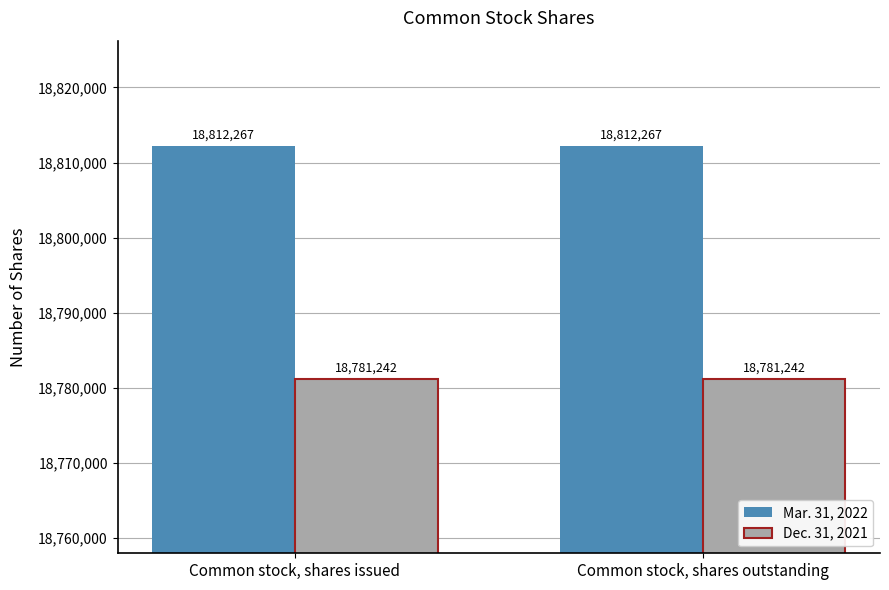

List the series in order of their overall mean, lowest first.

Dec. 31, 2021, Mar. 31, 2022